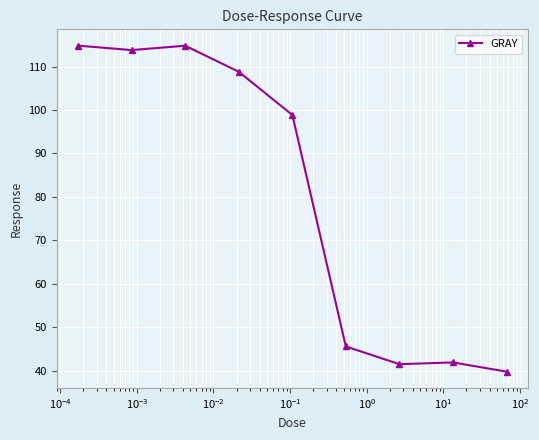

Does the chart display data point markers on the line(s)?

Yes